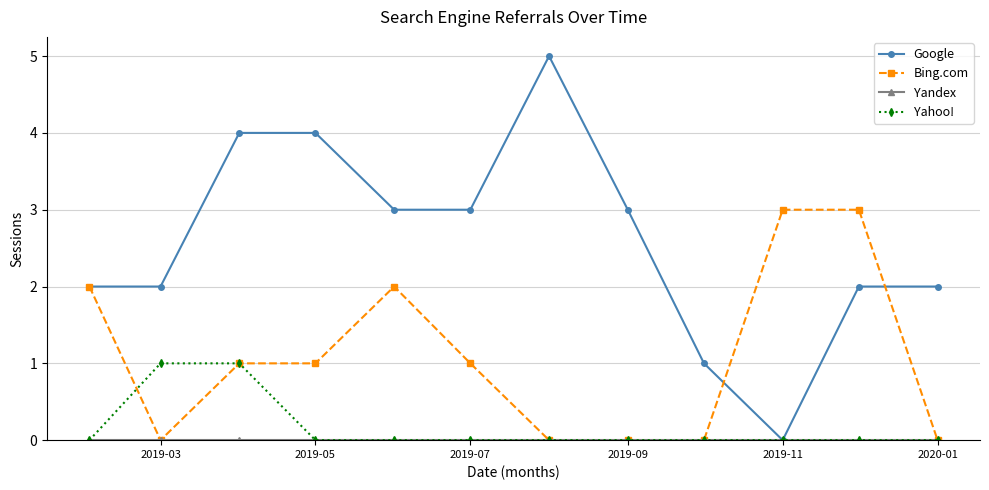

True or false: Bing.com has more than 0 points higher than both neighbors.

True